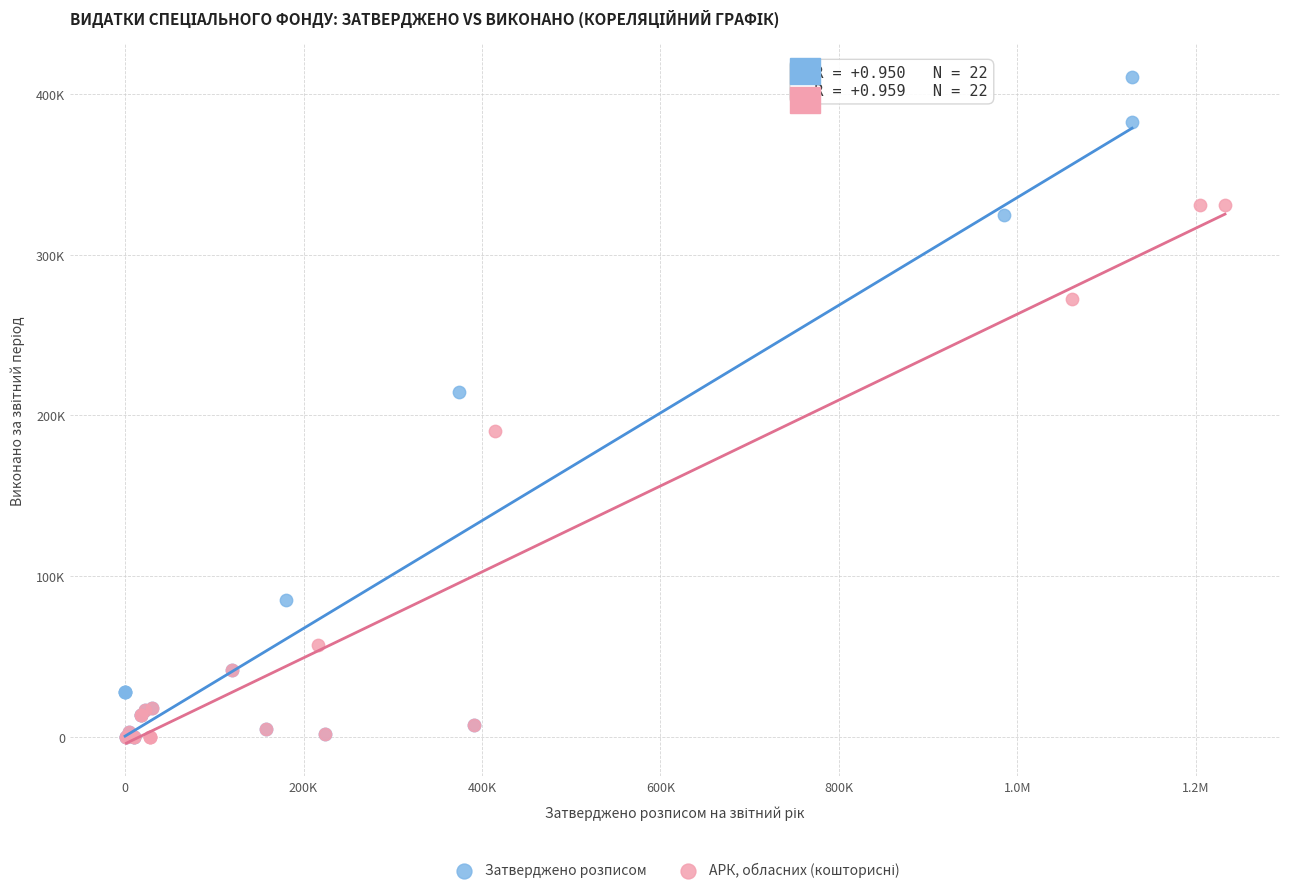

Which series contains the highest Y value?

Затверджено розписом